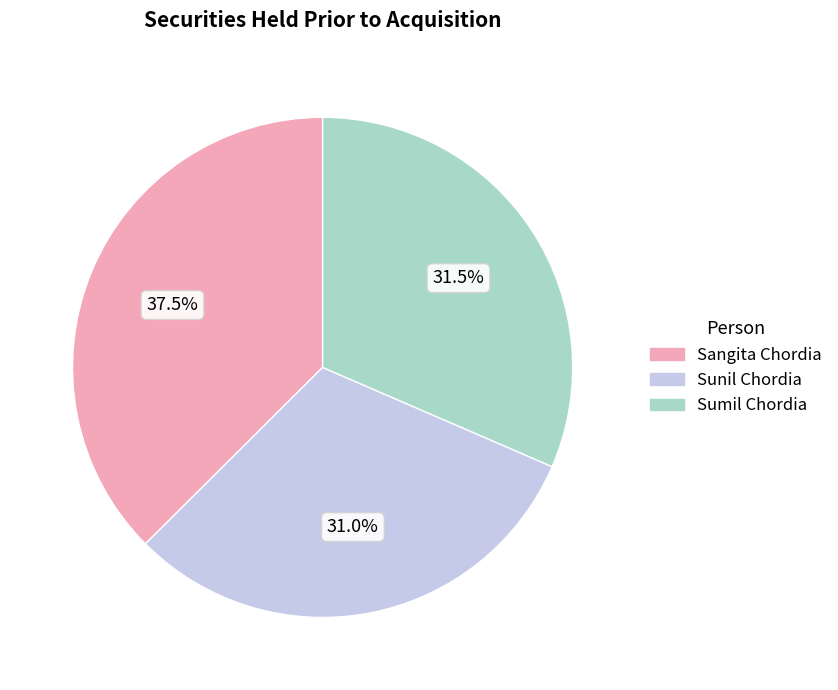

What is the total percentage of Sangita Chordia and Sumil Chordia?

69.0%